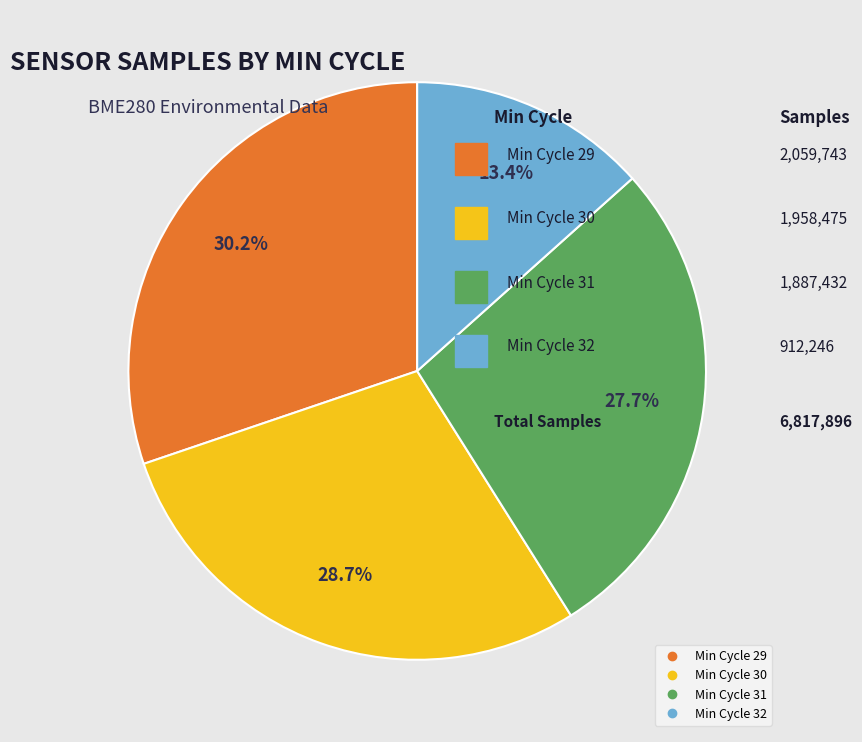

Does any single category account for the majority?

No